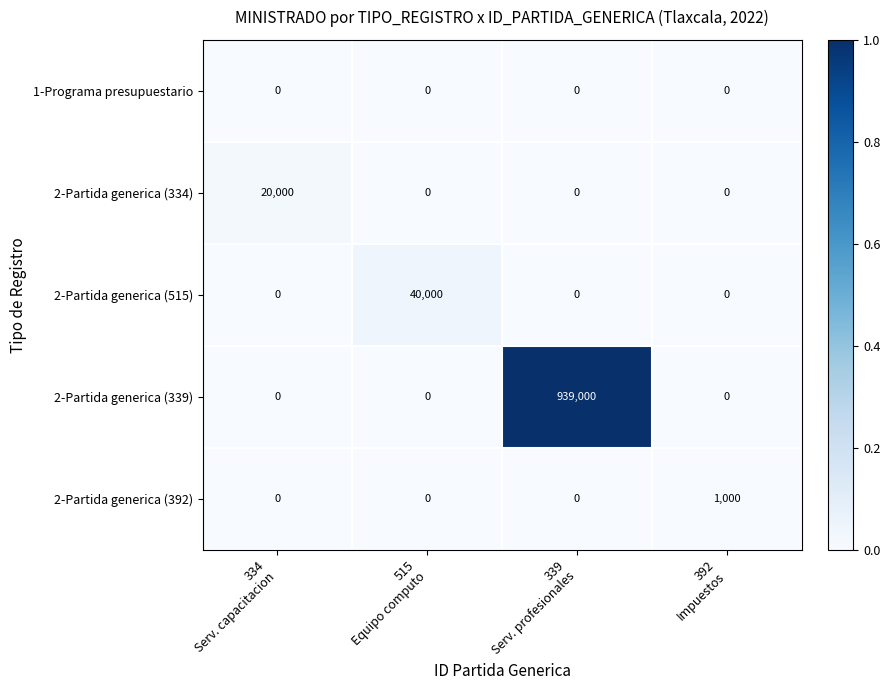

Which series has the largest total across all categories?

2-Partida generica (339)